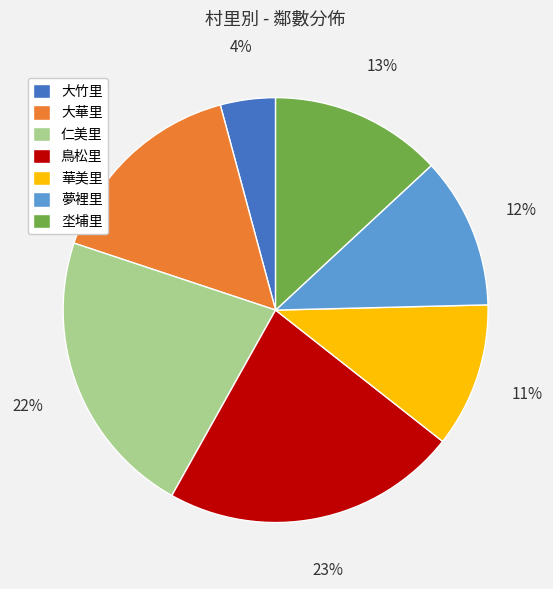

Between 華美里 and 夢裡里, which is larger?

夢裡里